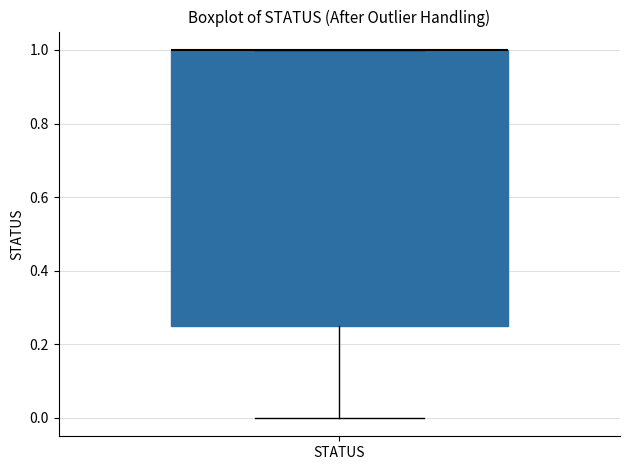

Transcribe this box plot: give where the median line is, the range the box spans, and where the two whiskers end, as read against the y-axis. The values are not printed on the chart, so give them approximately, as read against the axis.

median 1.00 (drawn on the box's upper edge), box 0.26 to 1.00, whiskers 0.00 to 1.00